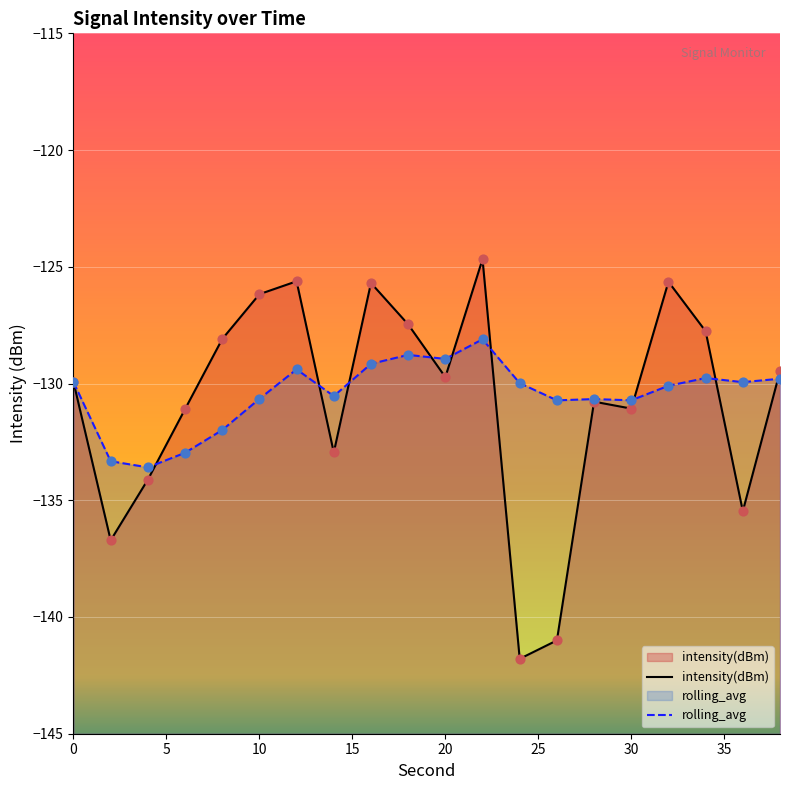

What is the total value across all series at 10?

-256.8